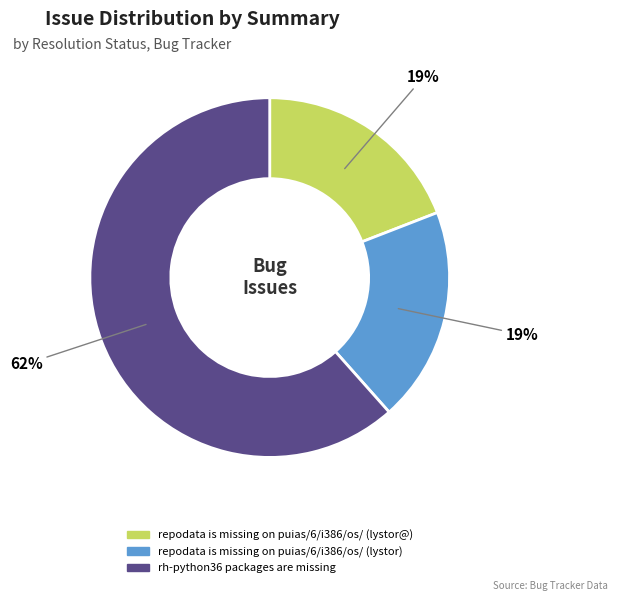

What percentage is the rh-python36 packages are missing slice, to the nearest percent?

62%